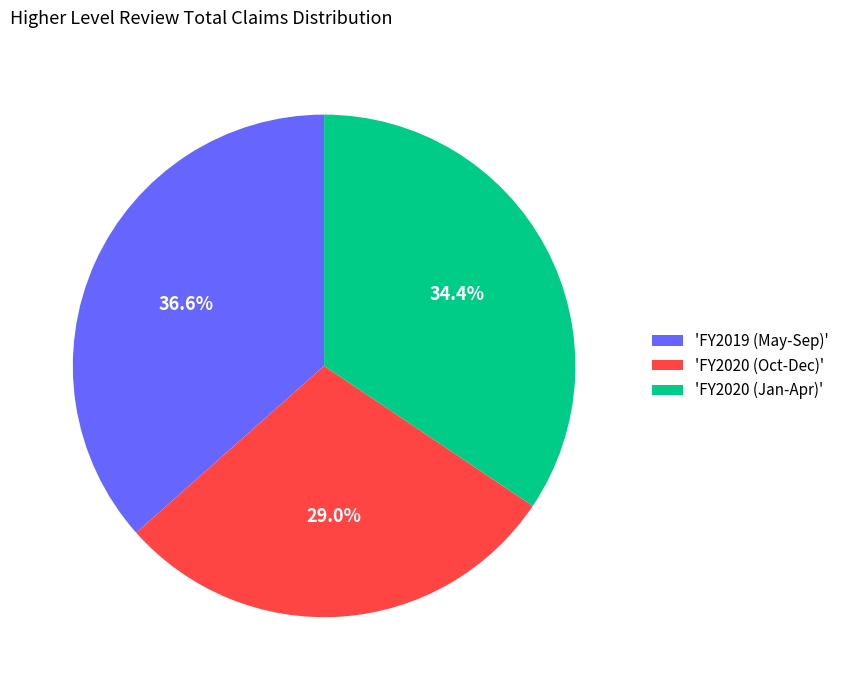

What percentage is NOT represented by 'FY2020 (Jan-Apr)'?

65.6%